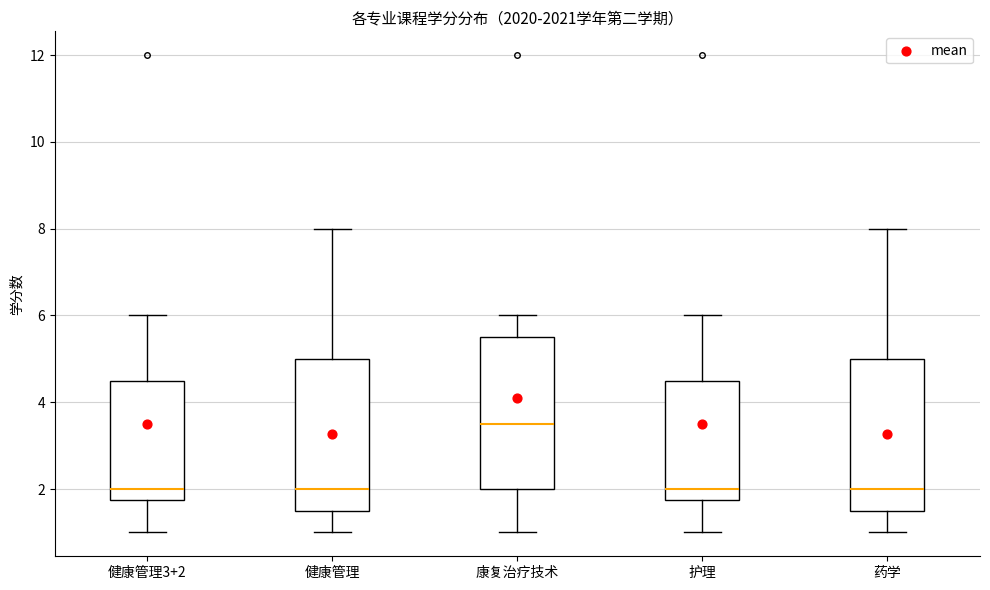

Reading left to right, transcribe this box plot: for each box, give where its median line is, the range the box spans, and where its two whiskers end, as read against the y-axis. The values are not printed on the chart, so give them approximately, as read against the axis.

健康管理3+2: median 2.0, box 1.8 to 4.6, whiskers 1.0 to 6.0
健康管理: median 2.0, box 1.6 to 5.0, whiskers 1.0 to 8.0
康复治疗技术: median 3.6, box 2.0 to 5.6, whiskers 1.0 to 6.0
护理: median 2.0, box 1.8 to 4.6, whiskers 1.0 to 6.0
药学: median 2.0, box 1.6 to 5.0, whiskers 1.0 to 8.0